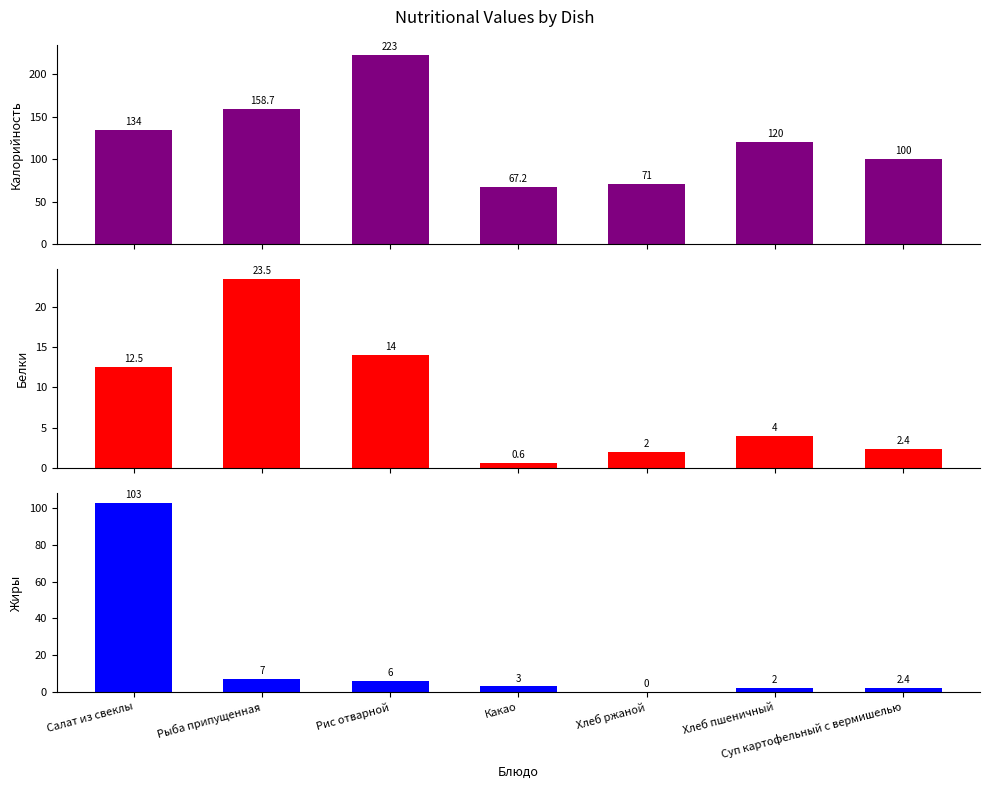

What is the difference between the Жиры values at Салат из свеклы and Рис отварной?

97.0